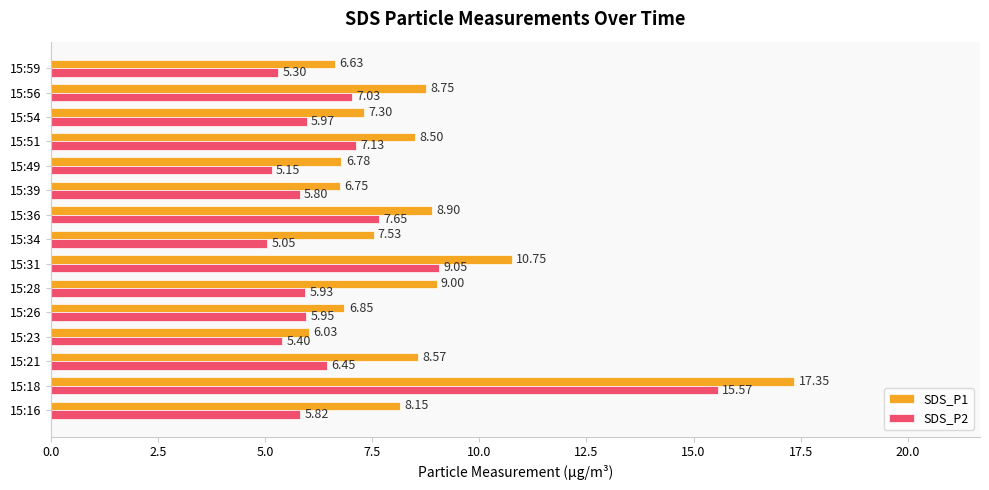

Rank the series by their maximum value, from highest to lowest.

SDS_P1, SDS_P2